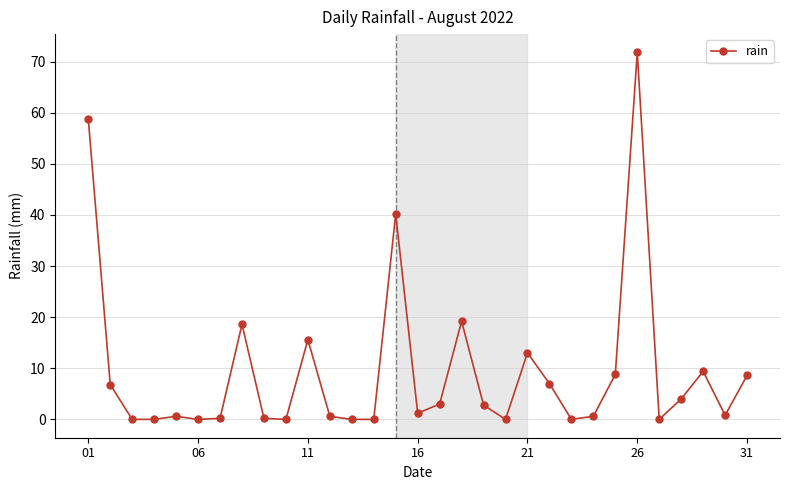

True or false: there are more than 0 points higher than both neighbors.

True